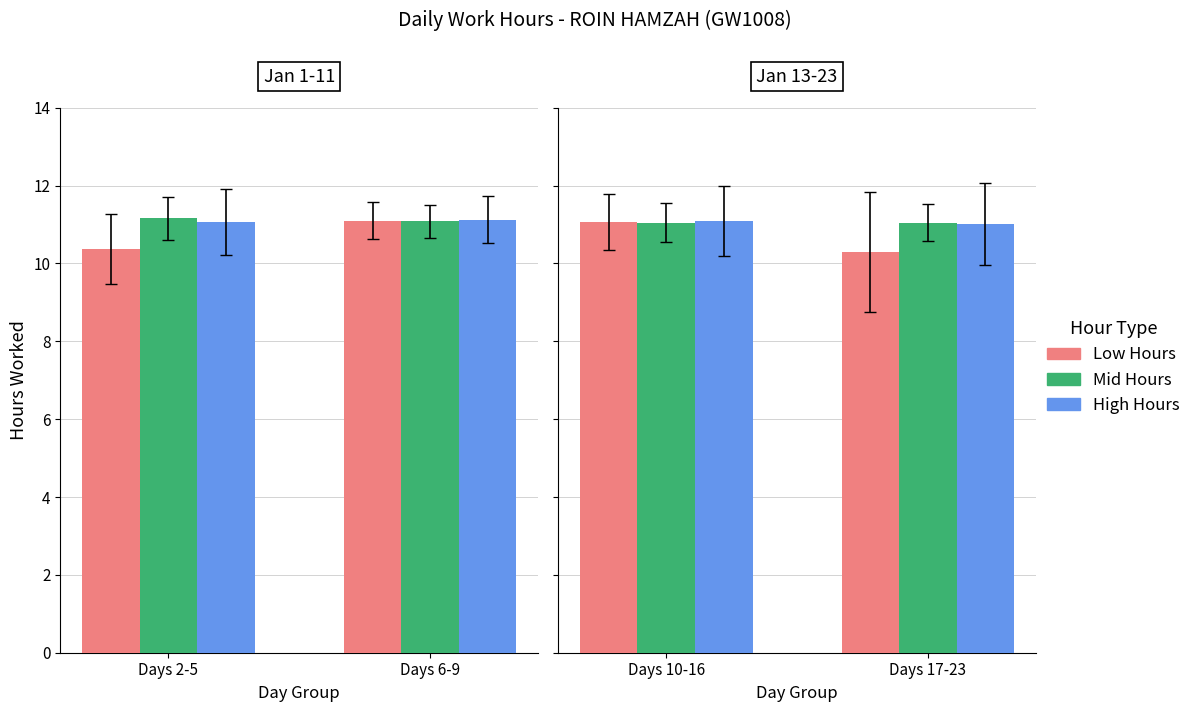

Which label corresponds to the largest value in the chart?

Days 10-16